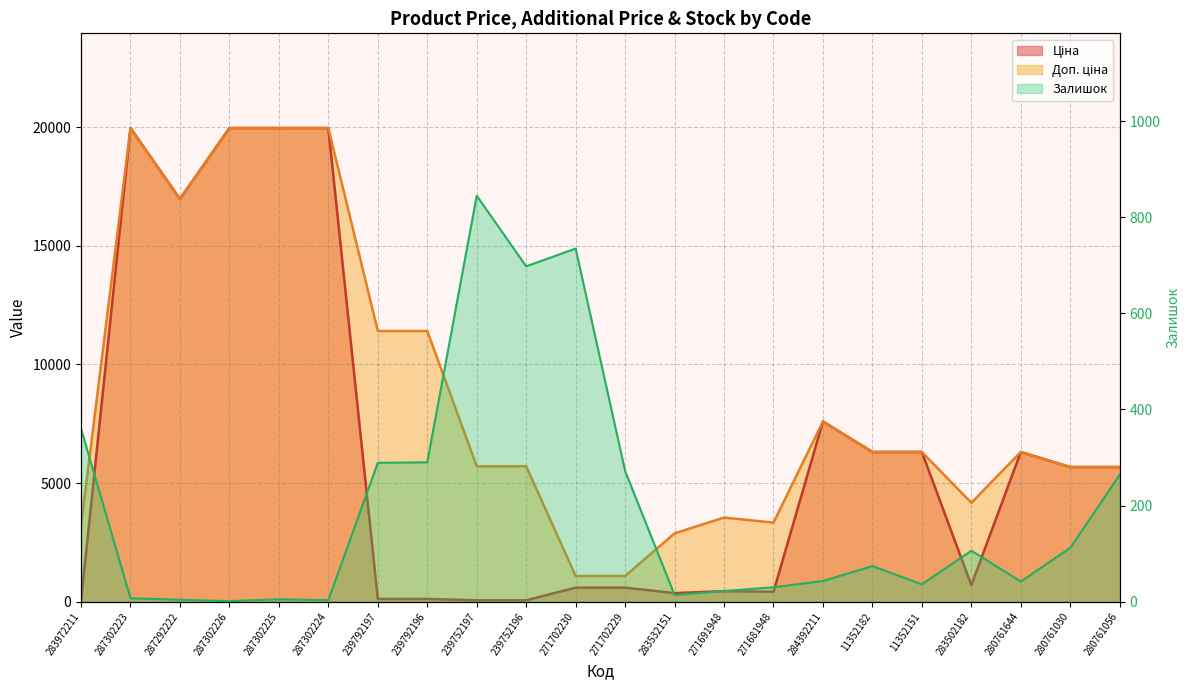

Where is the first local minimum for Ціна?

287292222